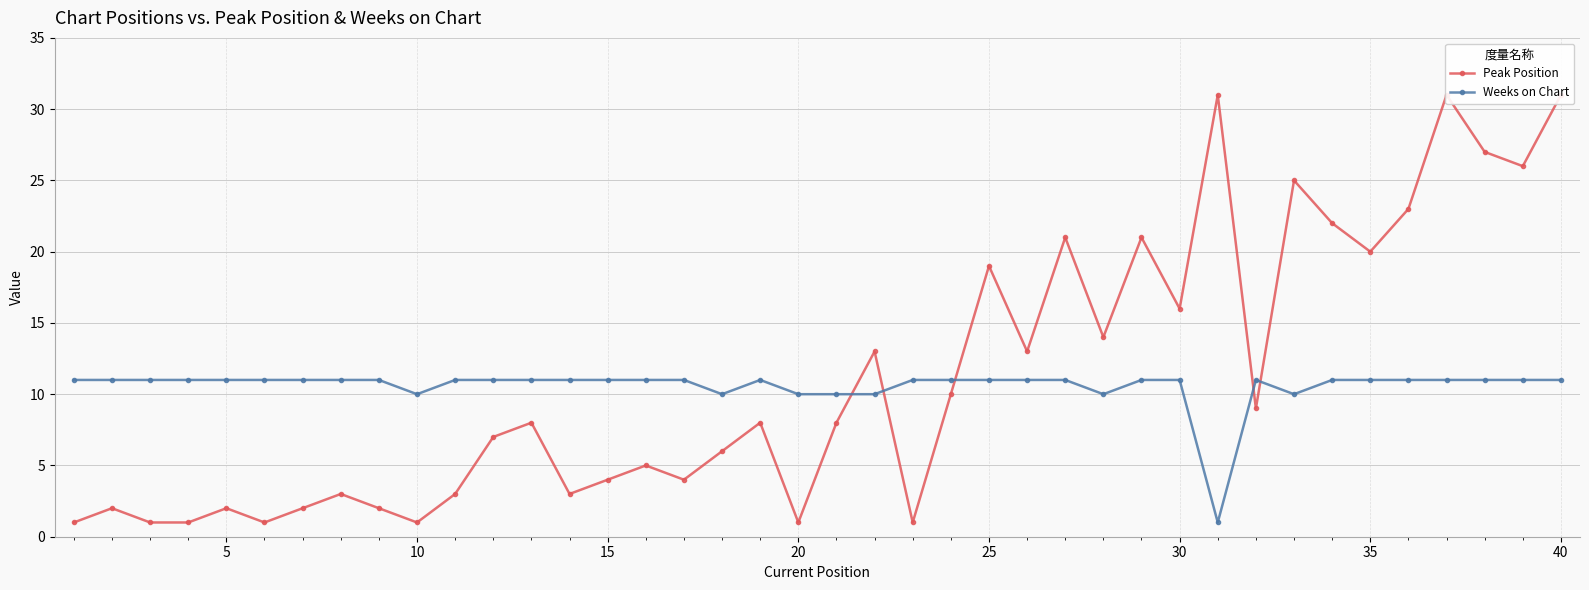

Rank the series by their average value, from lowest to highest.

Weeks on Chart, Peak Position